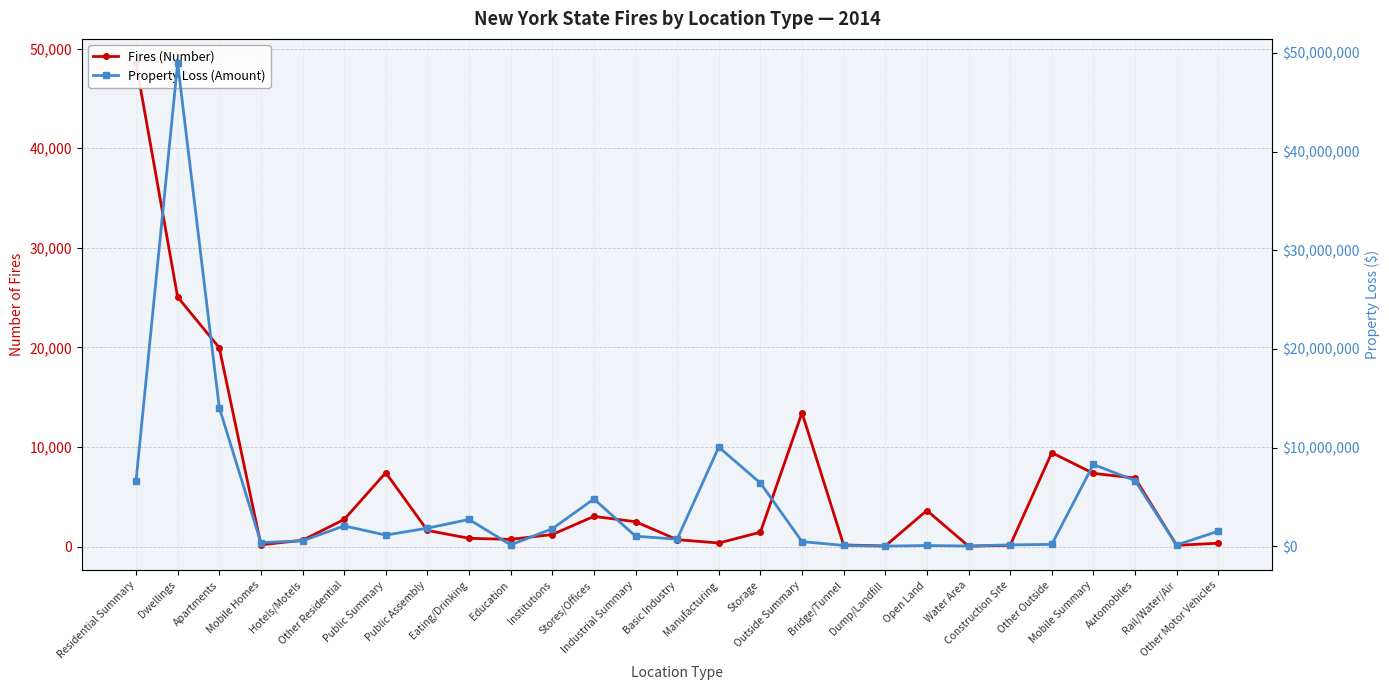

What is the highest value of the Fires (Number) series?

48545